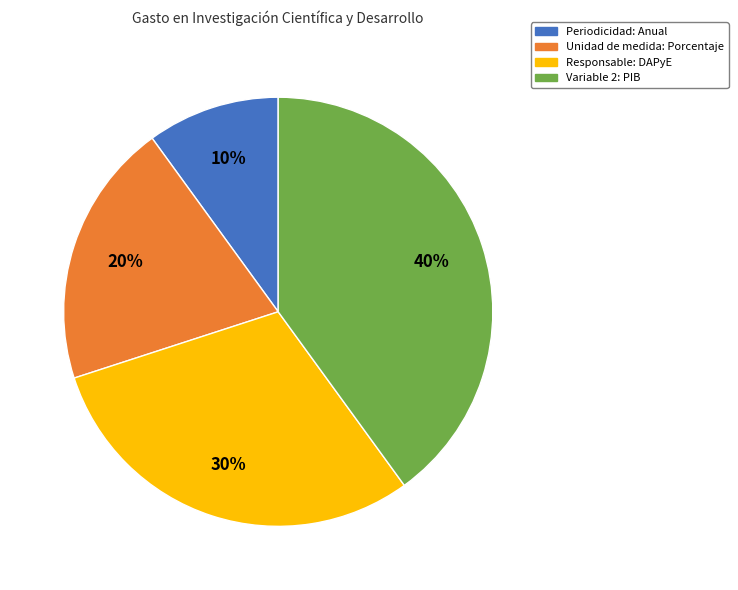

Combined, do Variable 2: PIB and Responsable: DAPyE account for over 50%?

Yes